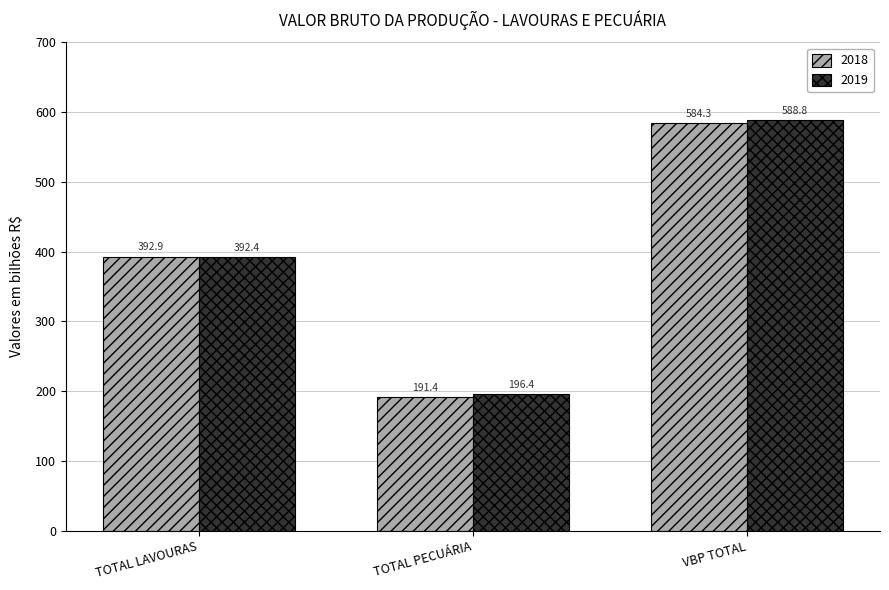

Which series has the widest spread of values?

2018